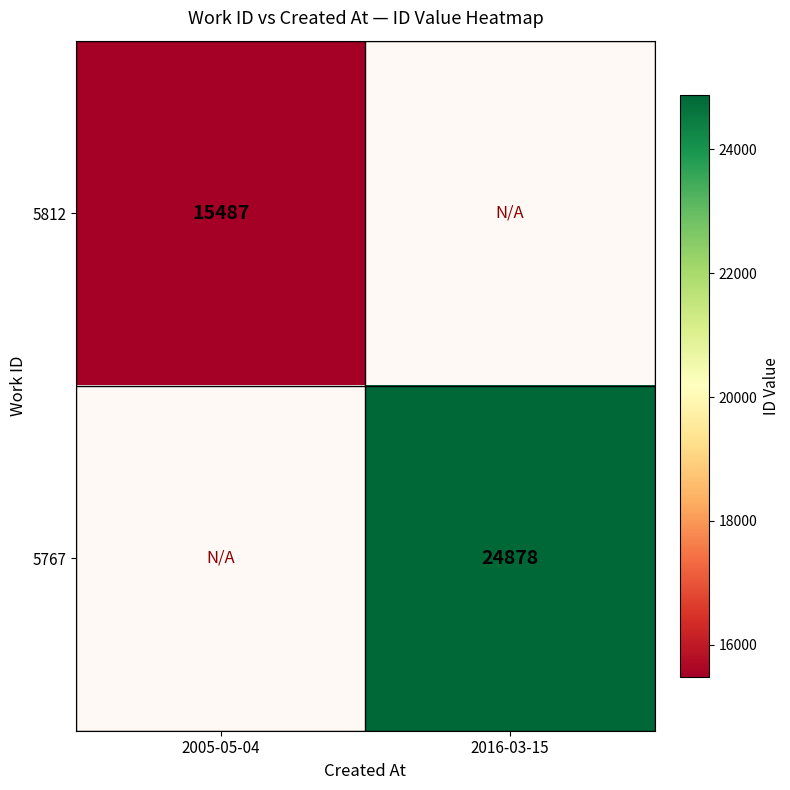

Which label corresponds to the largest value in the chart?

2016-03-15